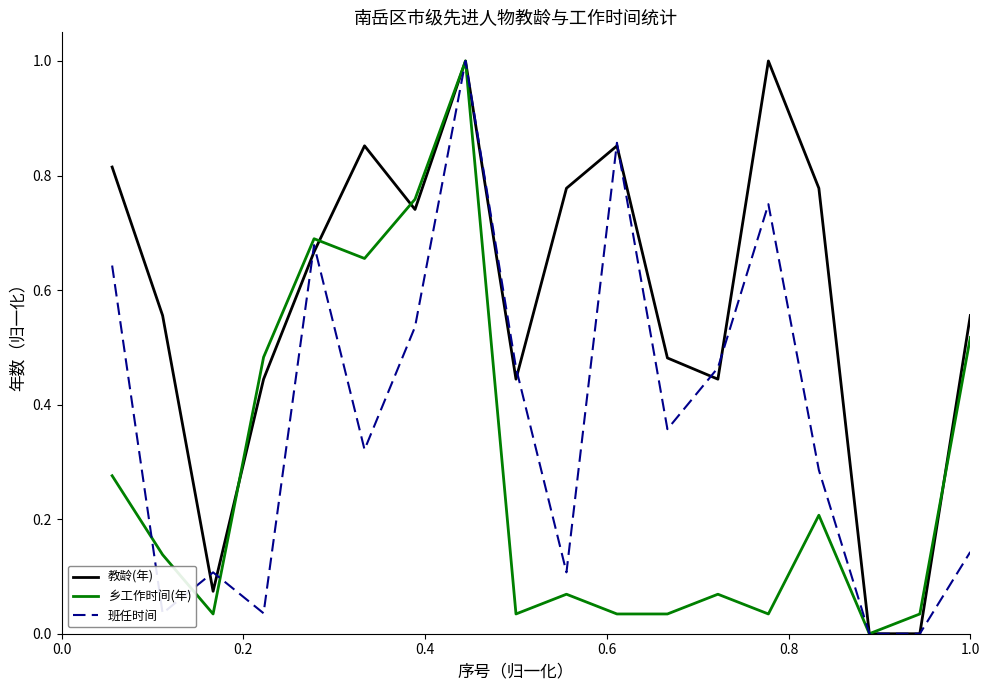

What is the highest value of the 教龄(年) series?

1.0